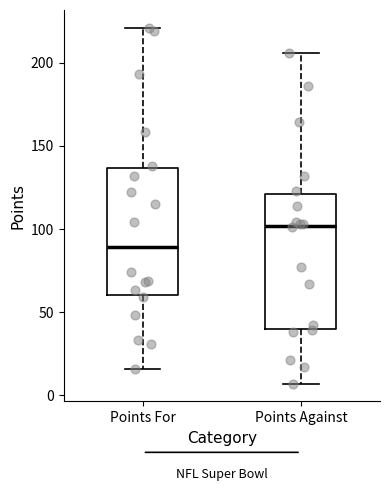

Reading left to right, read every box against the y-axis: the position of its median line, the range the box covers, and the ends of its whiskers. The values are not printed on the chart, so give them approximately, as read against the axis.

Points For: median 90, box 60 to 135, whiskers 15 to 220
Points Against: median 100, box 40 to 120, whiskers 5 to 205